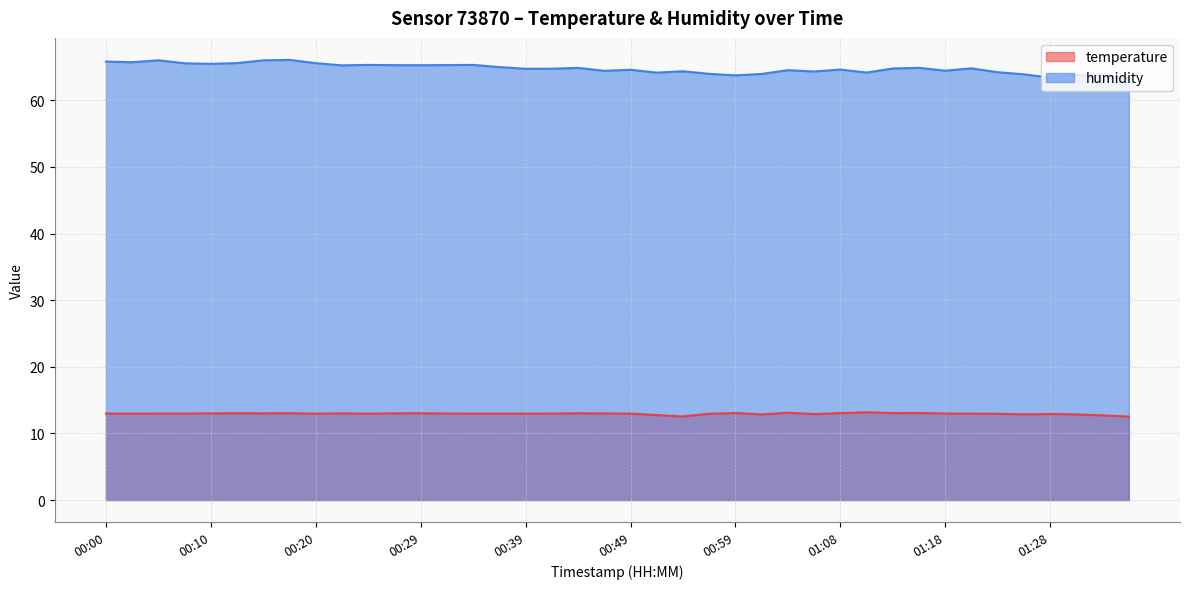

Is the value of humidity at 01:20 greater than the value of temperature at 00:20?

Yes